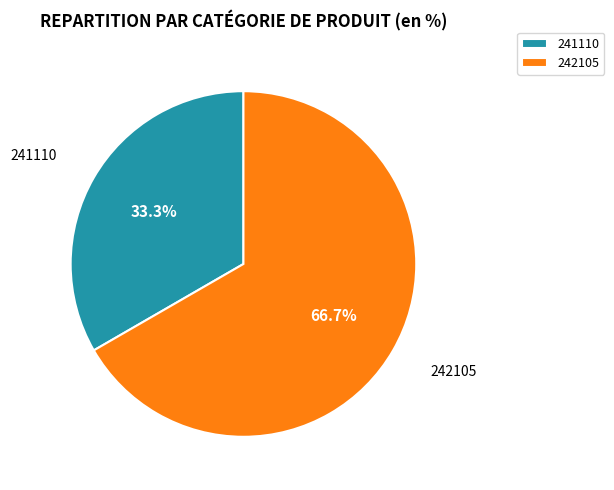

How many segments does this pie chart have?

2